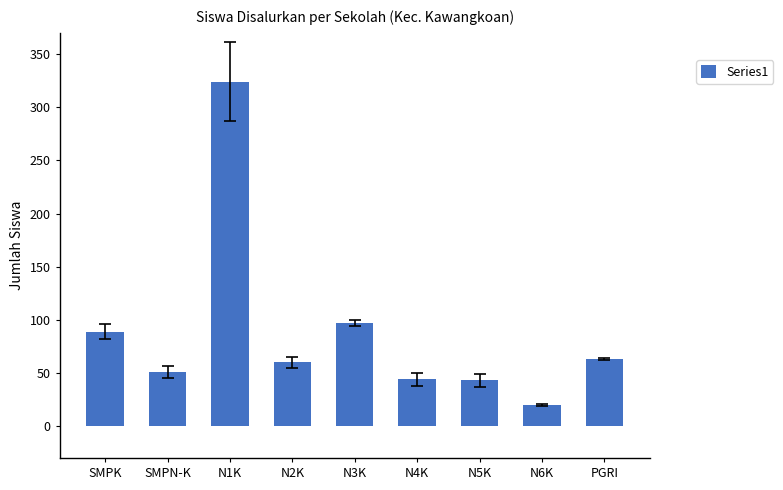

How many data points does each series have?

9